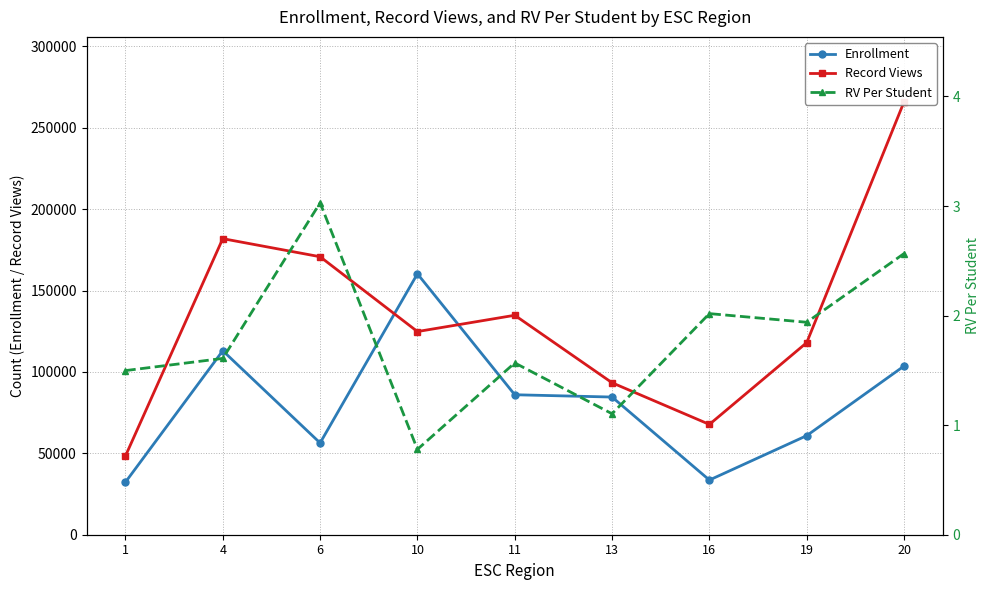

How many times do Enrollment and Record Views cross each other?

2